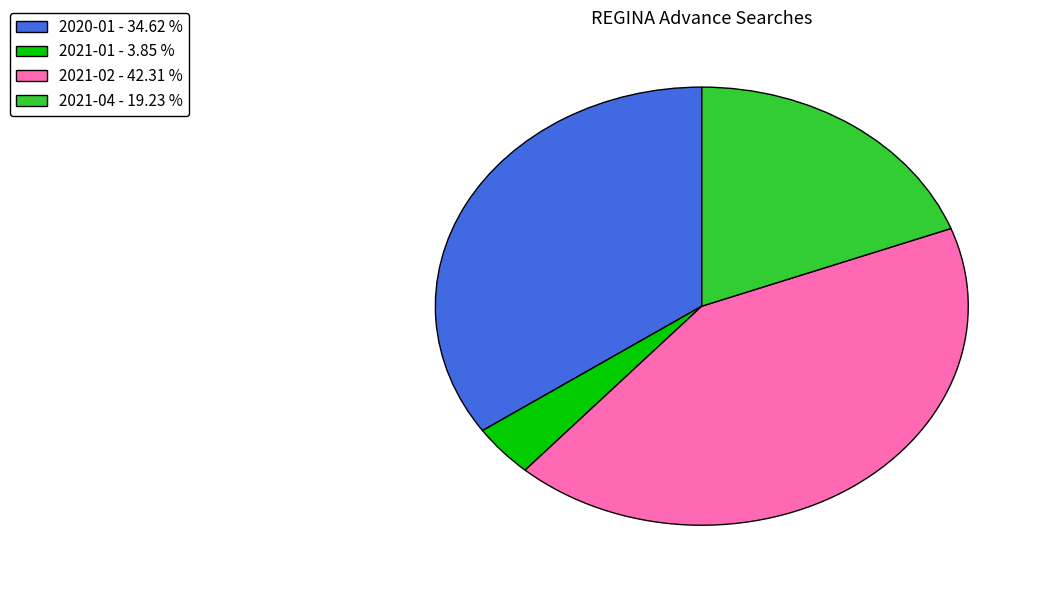

Is the sum of 2020-01 - 34.62 % and 2021-01 - 3.85 % greater than half?

No